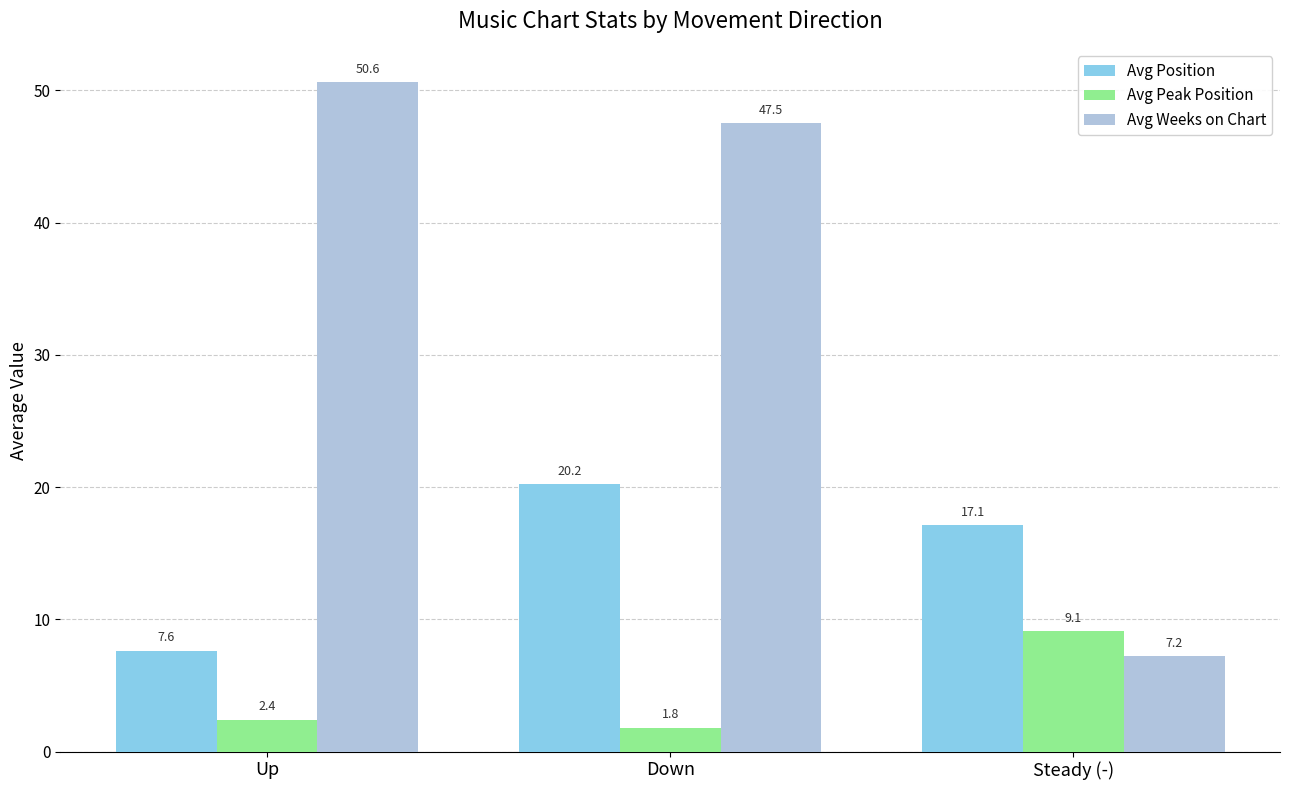

Reading right to left, transcribe all the data shown in this chart.

Avg Position: Steady (-)=17.1	Down=20.2	Up=7.6
Avg Peak Position: Steady (-)=9.1	Down=1.8	Up=2.4
Avg Weeks on Chart: Steady (-)=7.2	Down=47.5	Up=50.6